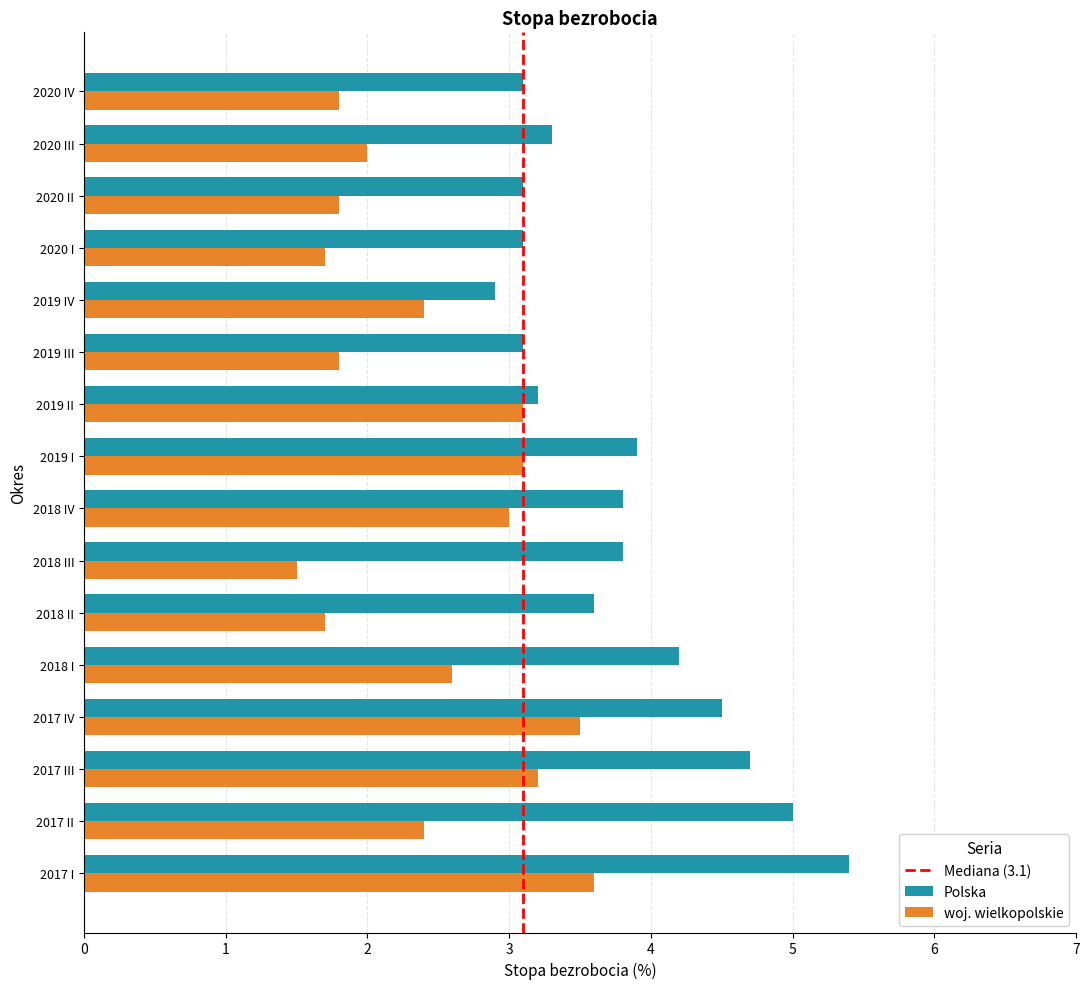

Read the woj. wielkopolskie value at 2018 IV.

3.0